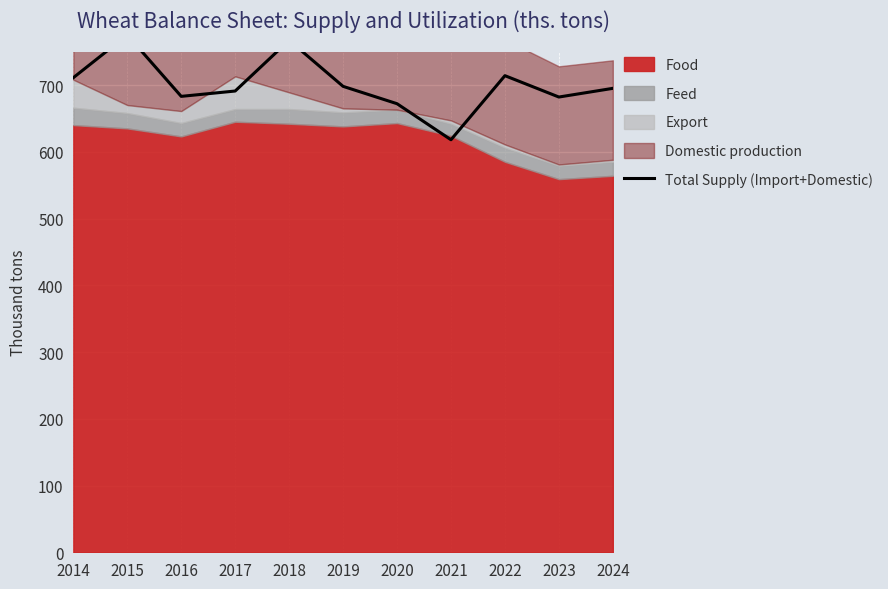

True or false: the data shows 947 at 2024.

False